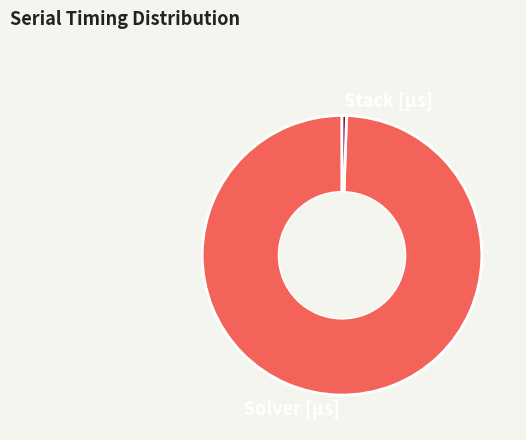

Count the number of slices in the pie.

2